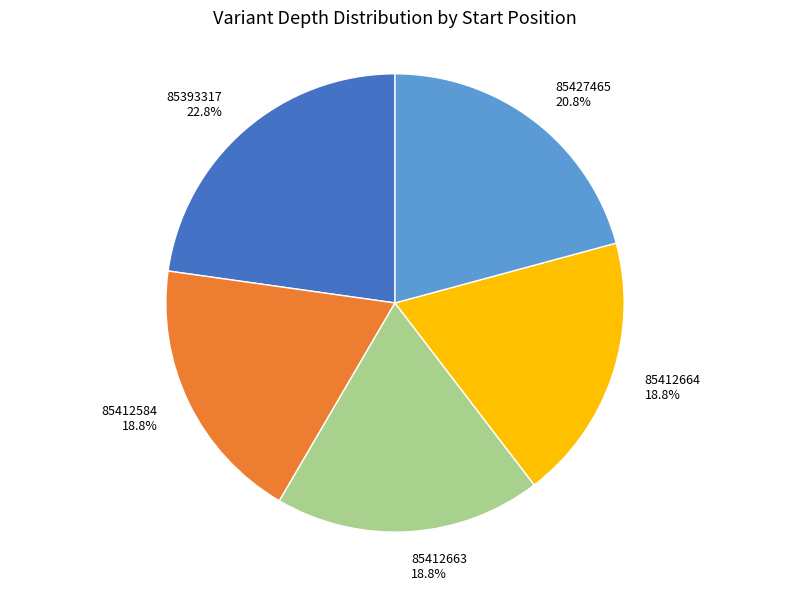

Is there any slice that represents more than half of the pie?

No